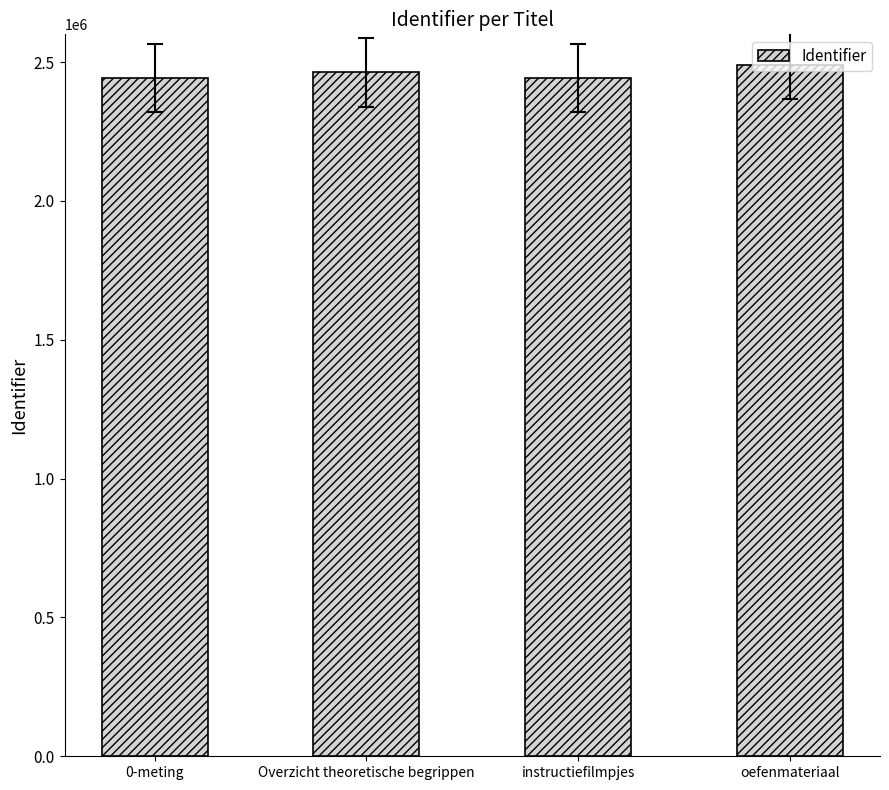

What is the sum of the values at instructiefilmpjes and Overzicht theoretische begrippen?

4904811